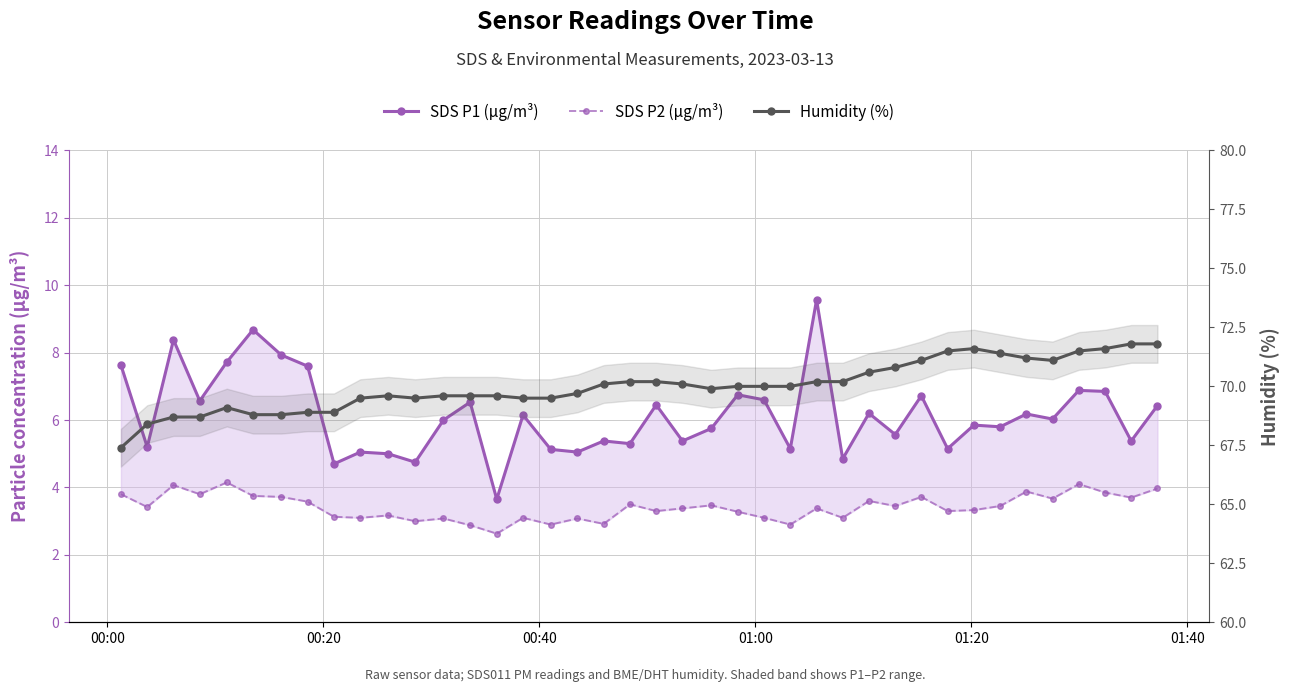

True or false: SDS P2 (µg/m³) and SDS P1 (µg/m³) intersect in this chart.

False